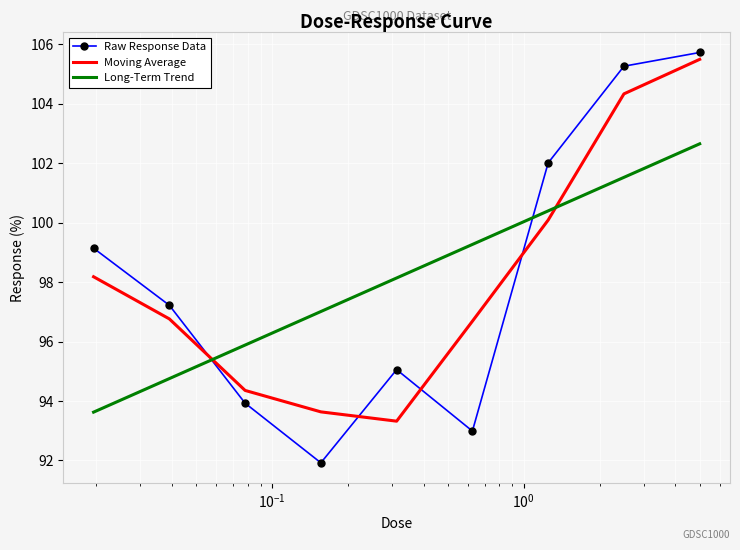

Reading left to right, transcribe all the data shown in this chart.

Raw Response Data: 99.1	97.2	93.9	91.9	95.1	93.0	102.0	105.3	105.7
Moving Average: 98.2	96.8	94.4	93.6	93.3	96.7	100.1	104.3	105.5
Long-Term Trend: 93.6	94.8	95.9	97.0	98.1	99.3	100.4	101.5	102.7